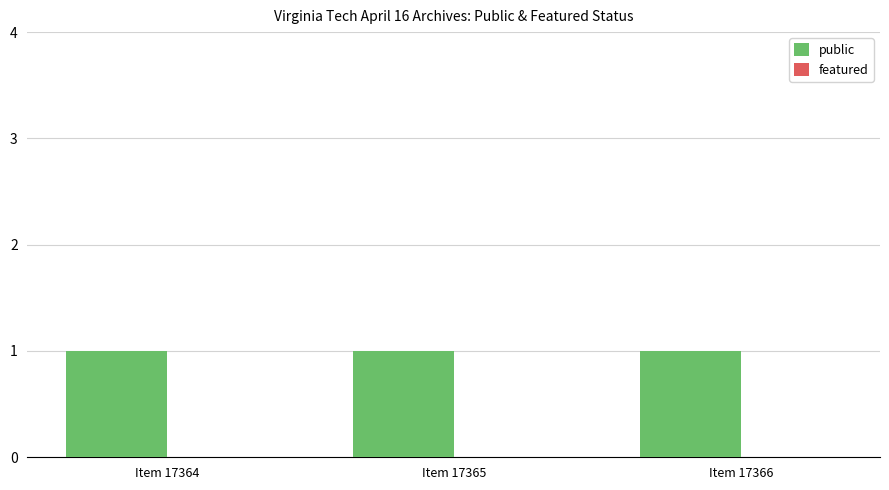

Count the number of categories in the chart.

3